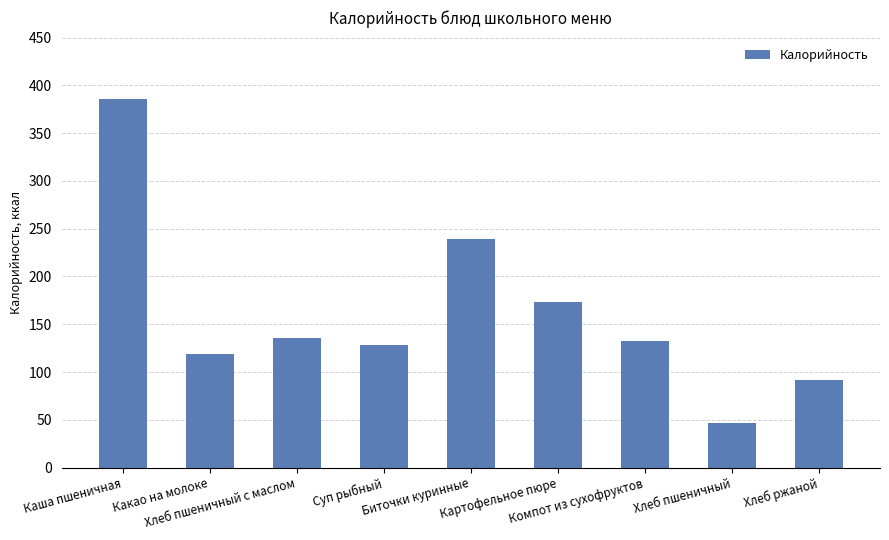

What is the sum of the values at Компот из сухофруктов and Каша пшеничная?

518.8